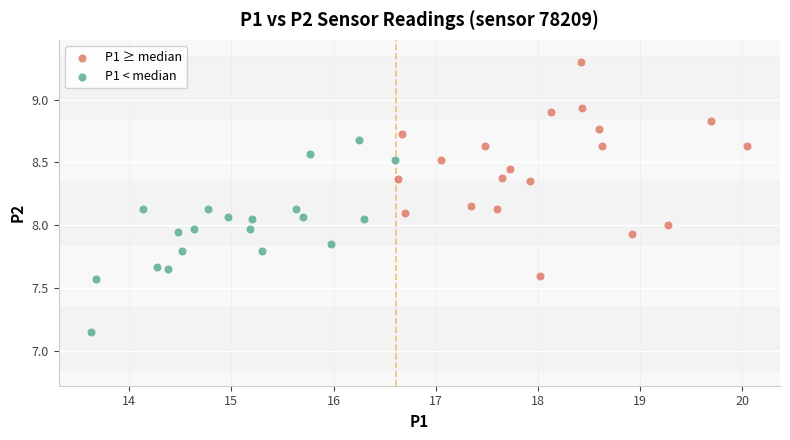

Which series contains the highest Y value?

P1 ≥ median